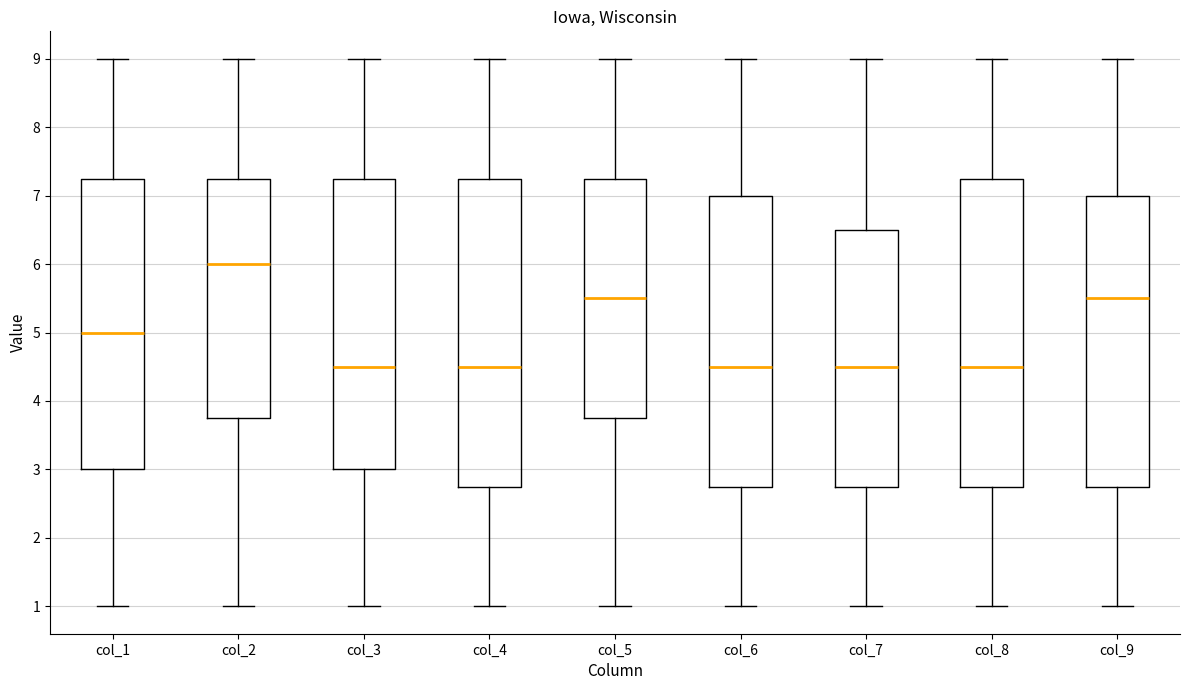

Reading left to right, transcribe this box plot: for each box, give where its median line is, the range the box spans, and where its two whiskers end, as read against the y-axis. The values are not printed on the chart, so give them approximately, as read against the axis.

col_1: median 5.0, box 3.0 to 7.3, whiskers 1.0 to 9.0
col_2: median 6.0, box 3.8 to 7.3, whiskers 1.0 to 9.0
col_3: median 4.5, box 3.0 to 7.3, whiskers 1.0 to 9.0
col_4: median 4.5, box 2.8 to 7.3, whiskers 1.0 to 9.0
col_5: median 5.5, box 3.8 to 7.3, whiskers 1.0 to 9.0
col_6: median 4.5, box 2.8 to 7.0, whiskers 1.0 to 9.0
col_7: median 4.5, box 2.8 to 6.5, whiskers 1.0 to 9.0
col_8: median 4.5, box 2.8 to 7.3, whiskers 1.0 to 9.0
col_9: median 5.5, box 2.8 to 7.0, whiskers 1.0 to 9.0